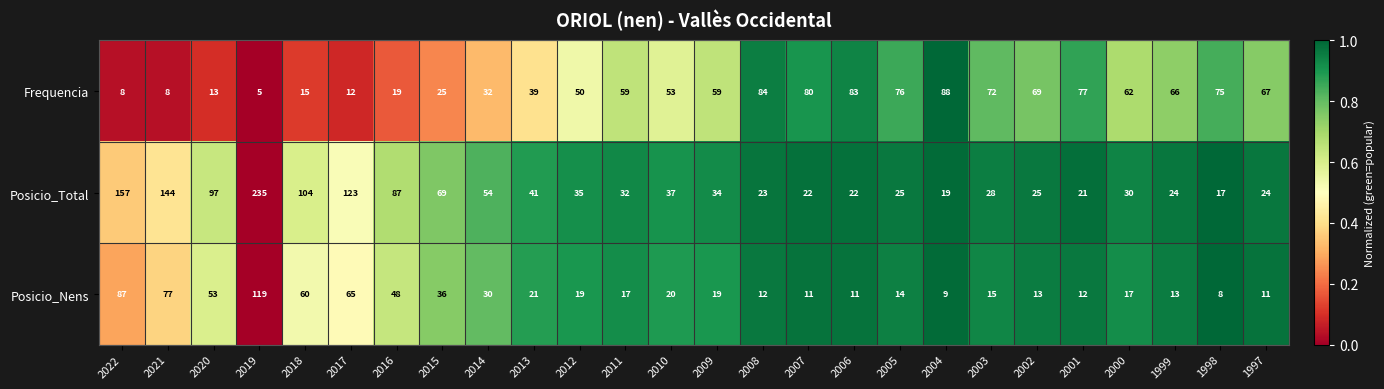

What value does the Frequencia series have at 2004?

88